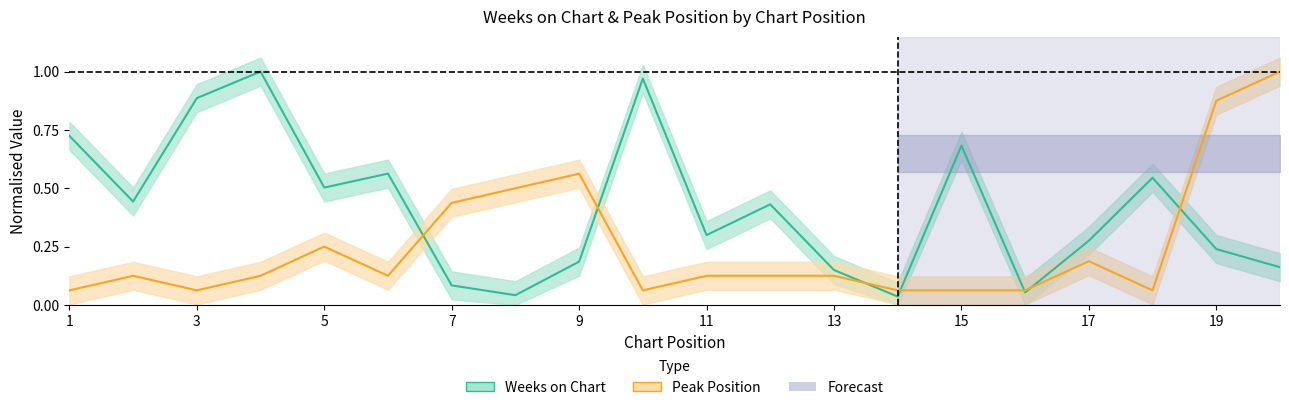

Rank the series by their maximum value, from highest to lowest.

Weeks on Chart, Peak Position